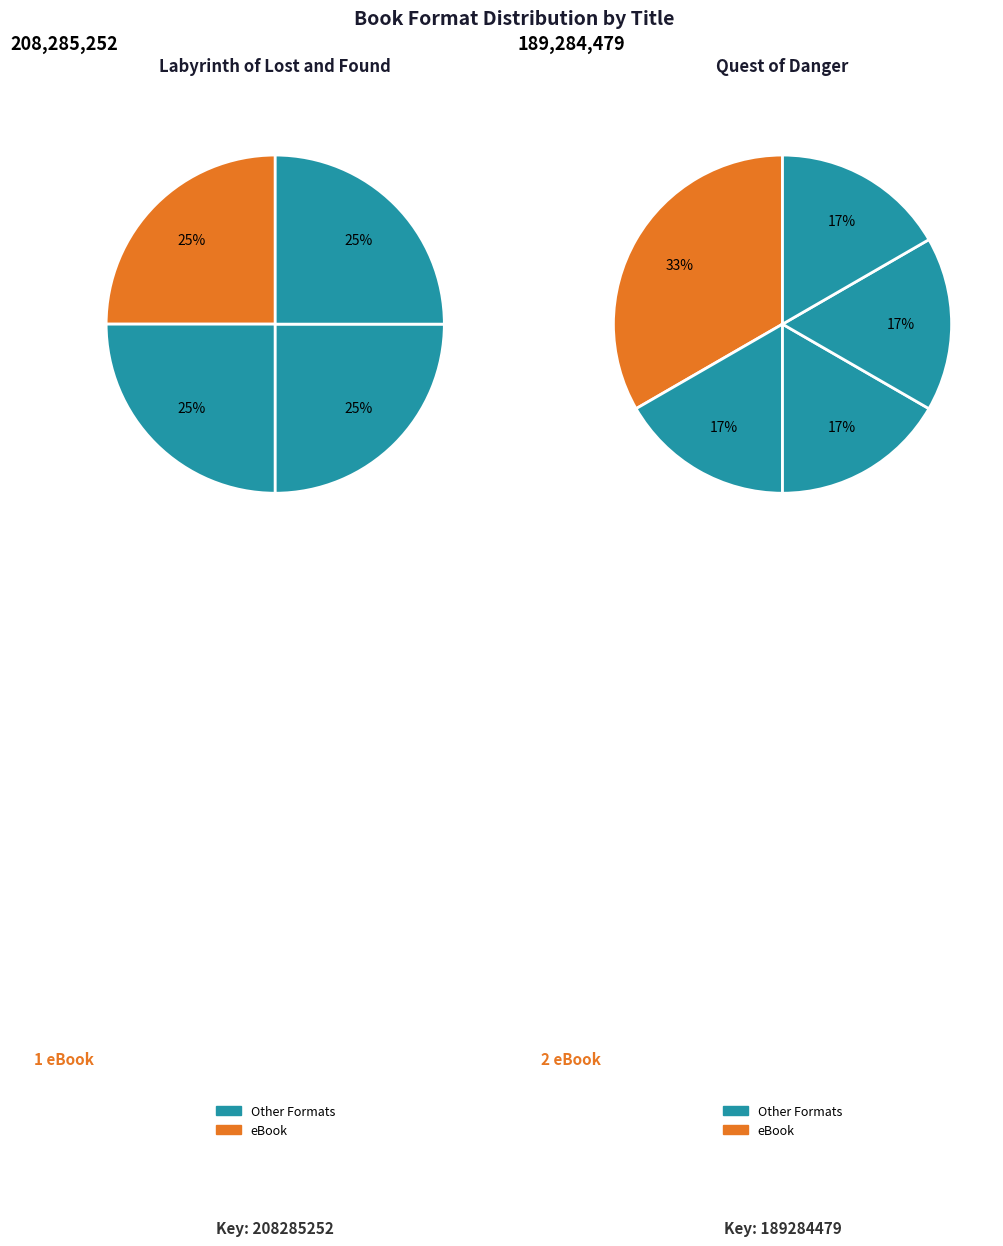

What portion of the pie excludes Labyrinth of Lost and Found?

47.6%